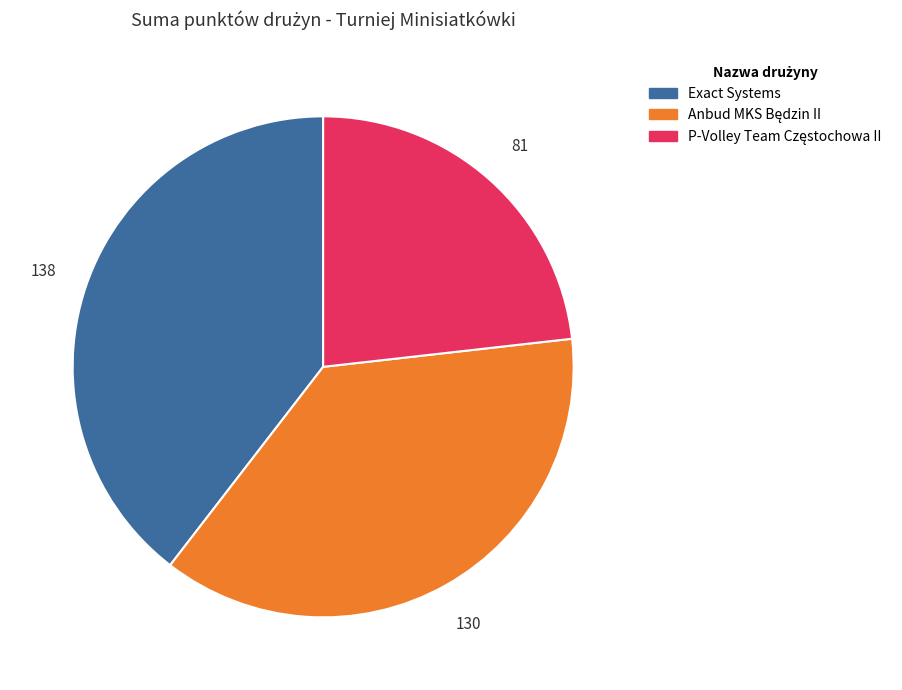

Does any single category account for the majority?

No